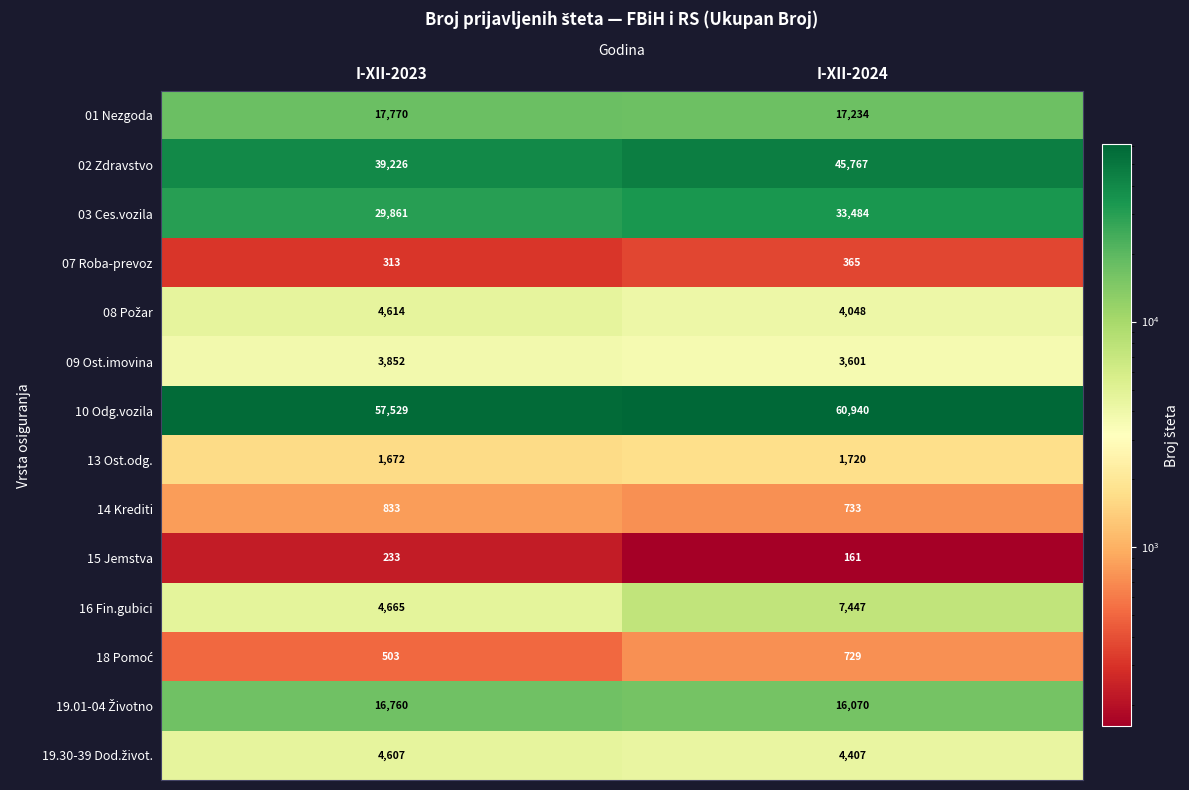

The 14 Krediti series shows 833 at I-XII-2023. True or false?

True